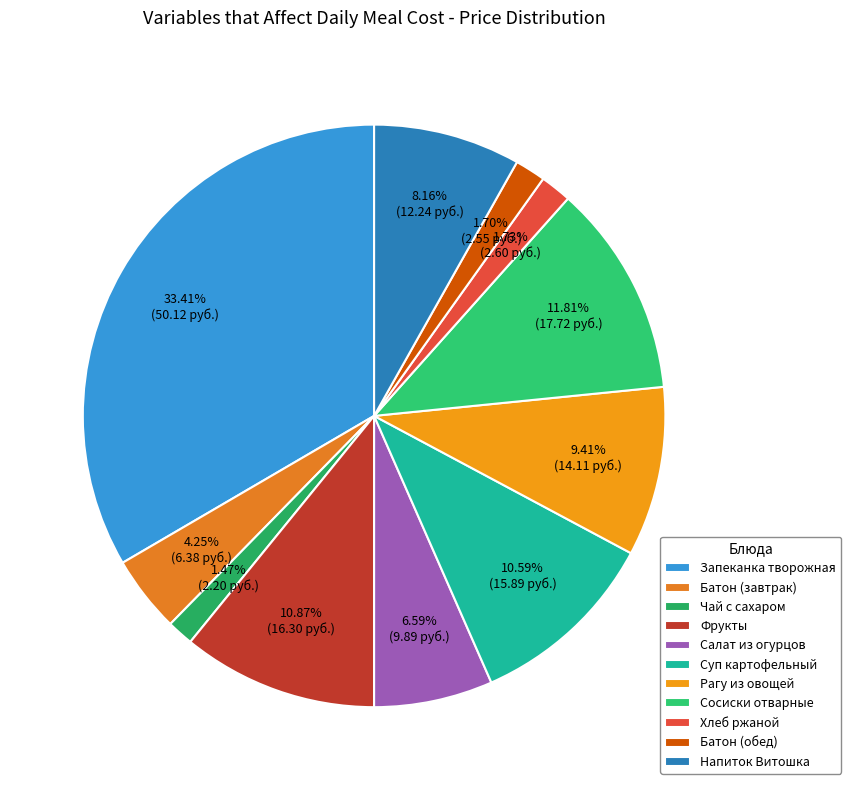

Count the number of slices in the pie.

11